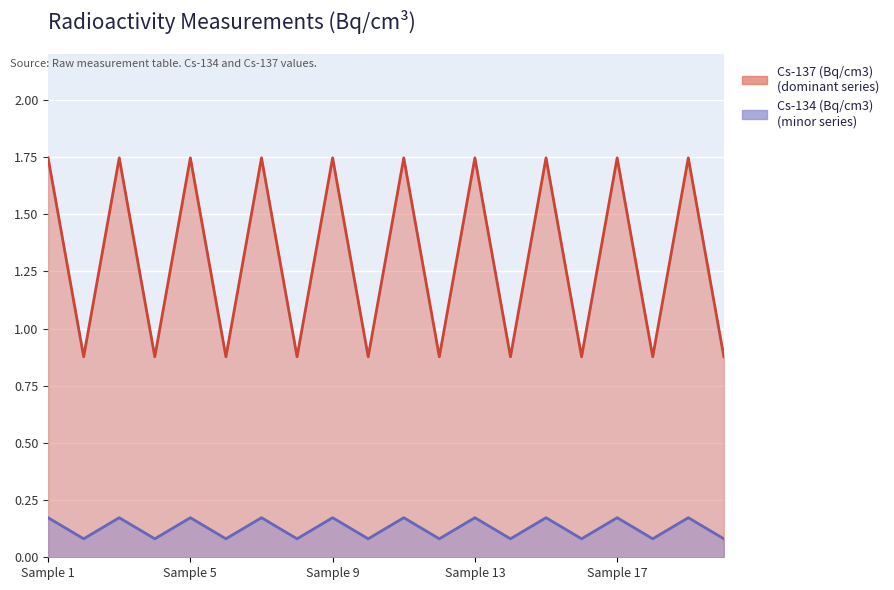

Rank the series by their maximum value, from lowest to highest.

Cs-134 (Bq/cm3), Cs-137 (Bq/cm3)